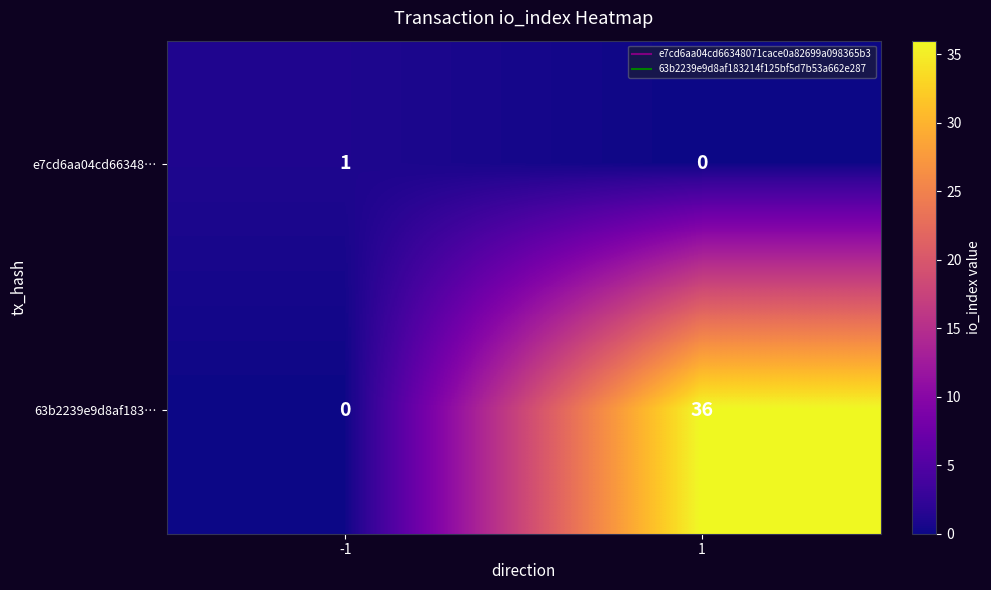

Reading right to left, list all the values displayed in this chart.

e7cd6aa04cd66348…: 1=0	-1=1
63b2239e9d8af183…: 1=36	-1=0